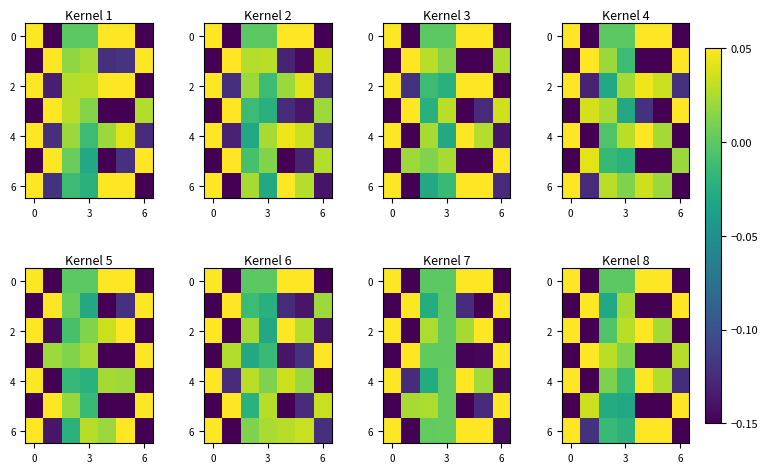

What is the difference between the maximum and minimum values in the 6 series?

0.2